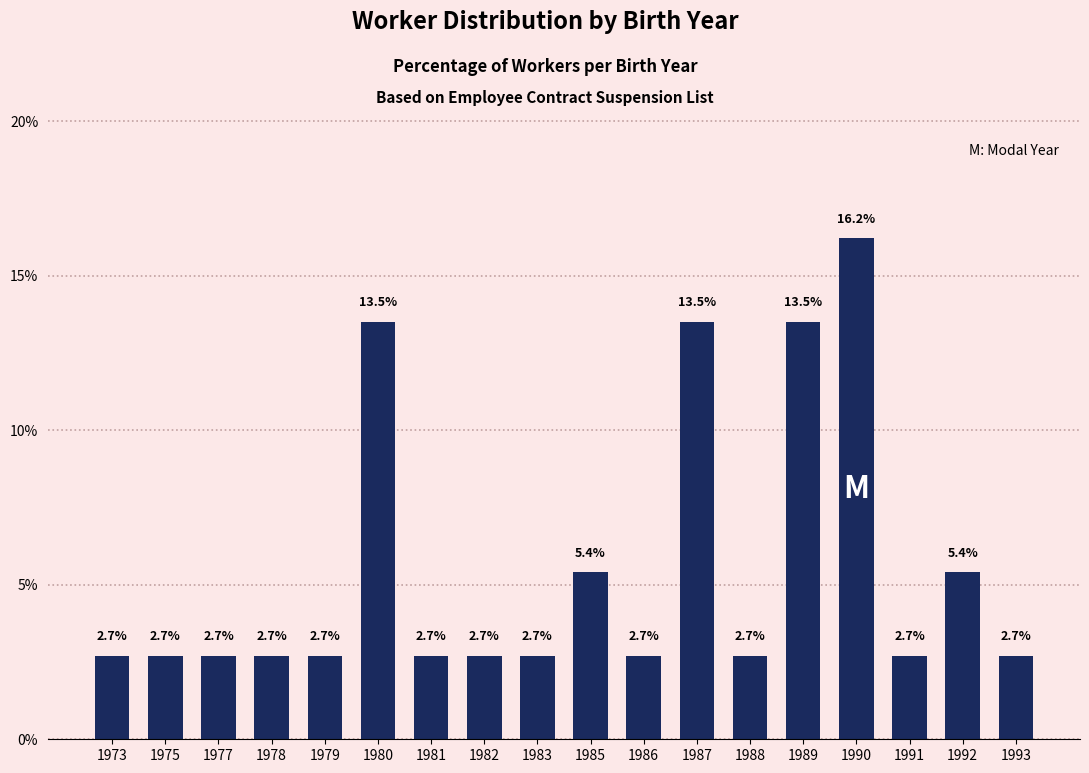

Approximately how many times larger is the value at 1992 compared to 1978?

2.0